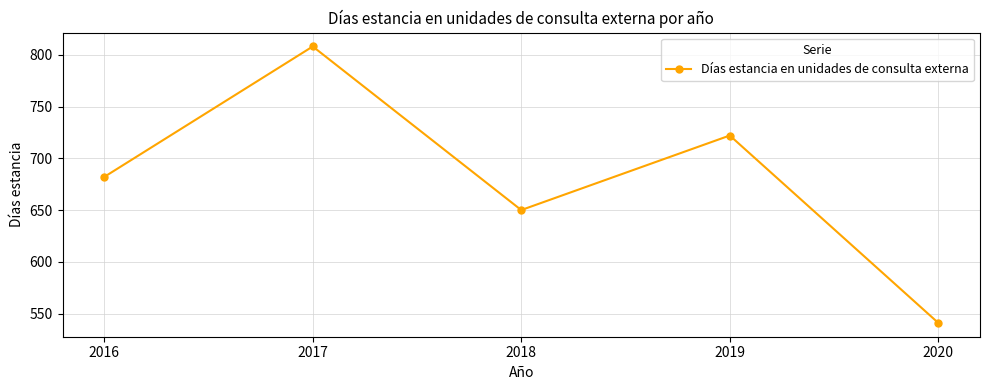

What is the value of the 1st point from the left?

682